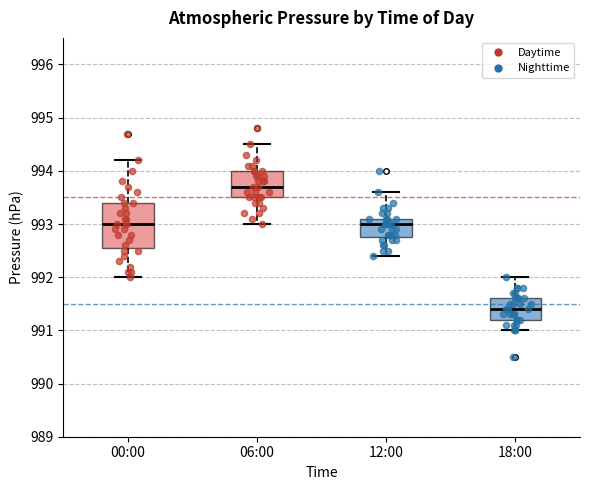

Which box is the tallest, from its lower edge to its upper edge?

00:00